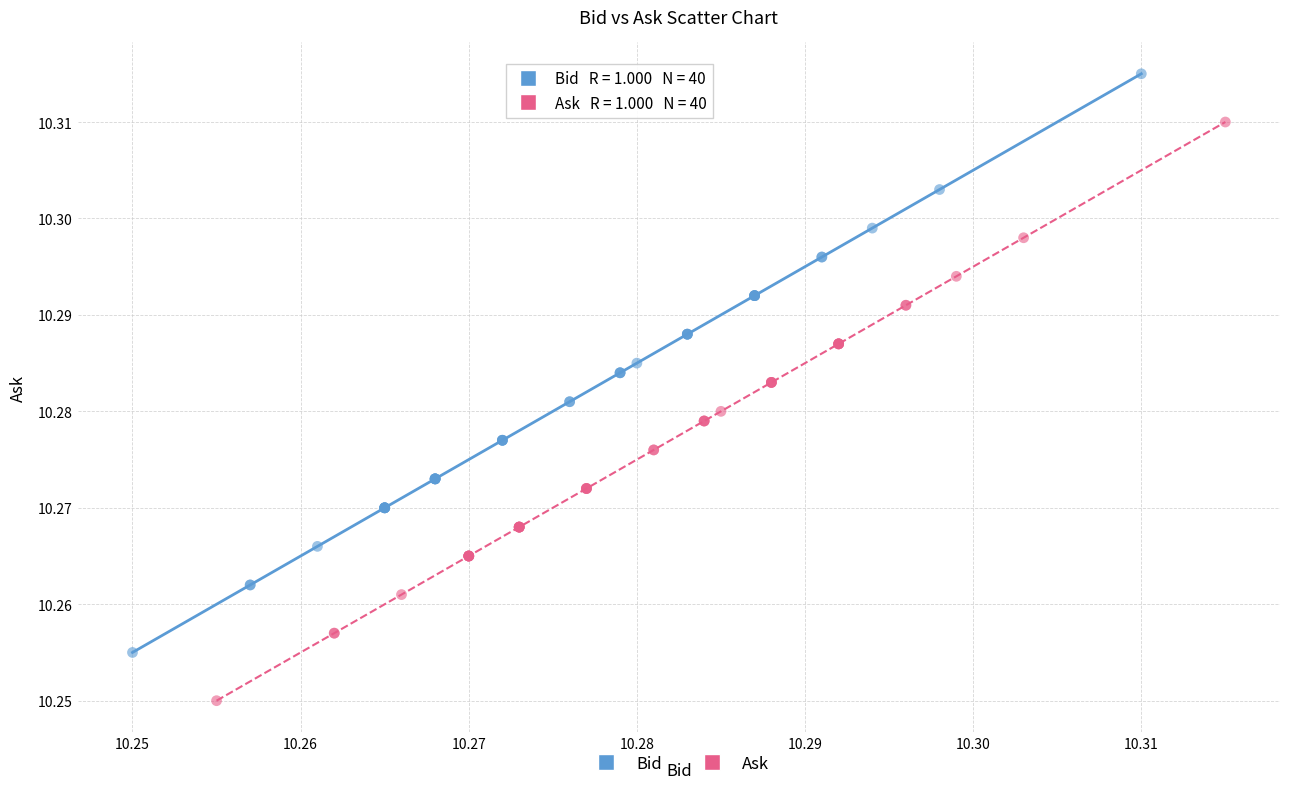

Which series contains the lowest Y value?

Ask